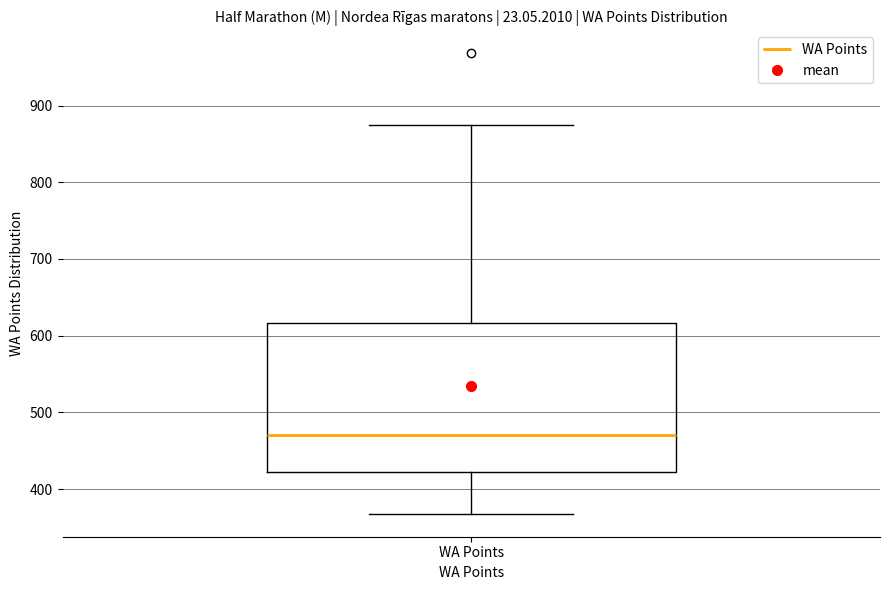

Transcribe this box plot: give where the median line is, the range the box spans, and where the two whiskers end, as read against the y-axis. The values are not printed on the chart, so give them approximately, as read against the axis.

median 470, box 420 to 620, whiskers 370 to 880